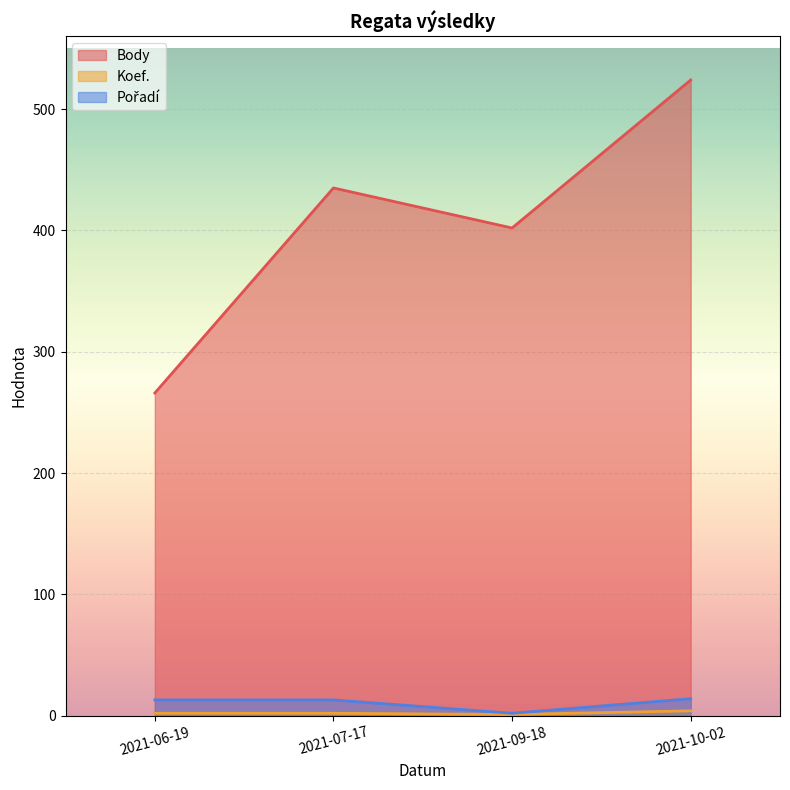

Where is the first local minimum for Body?

2021-09-18